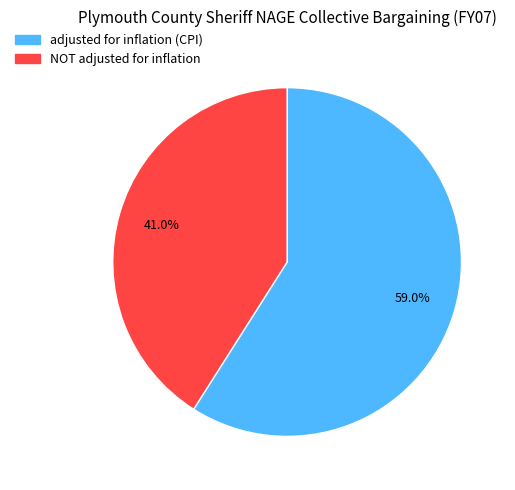

Rank the categories by value from highest to lowest.

adjusted for inflation (CPI), NOT adjusted for inflation